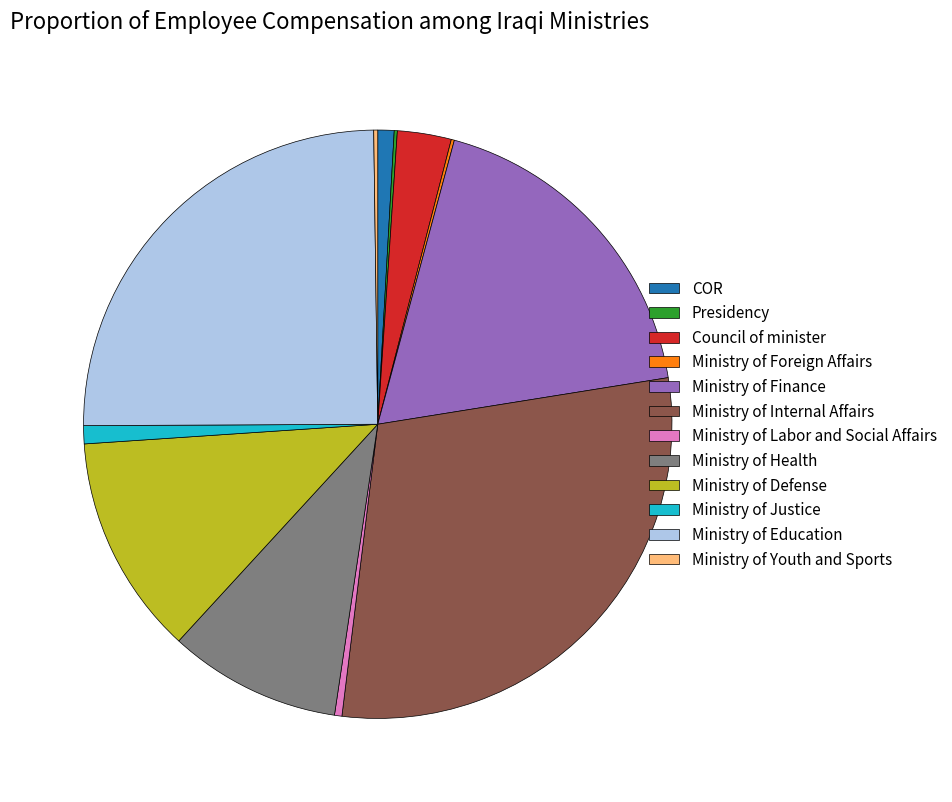

Is the sum of Ministry of Finance and Ministry of Education greater than half?

No